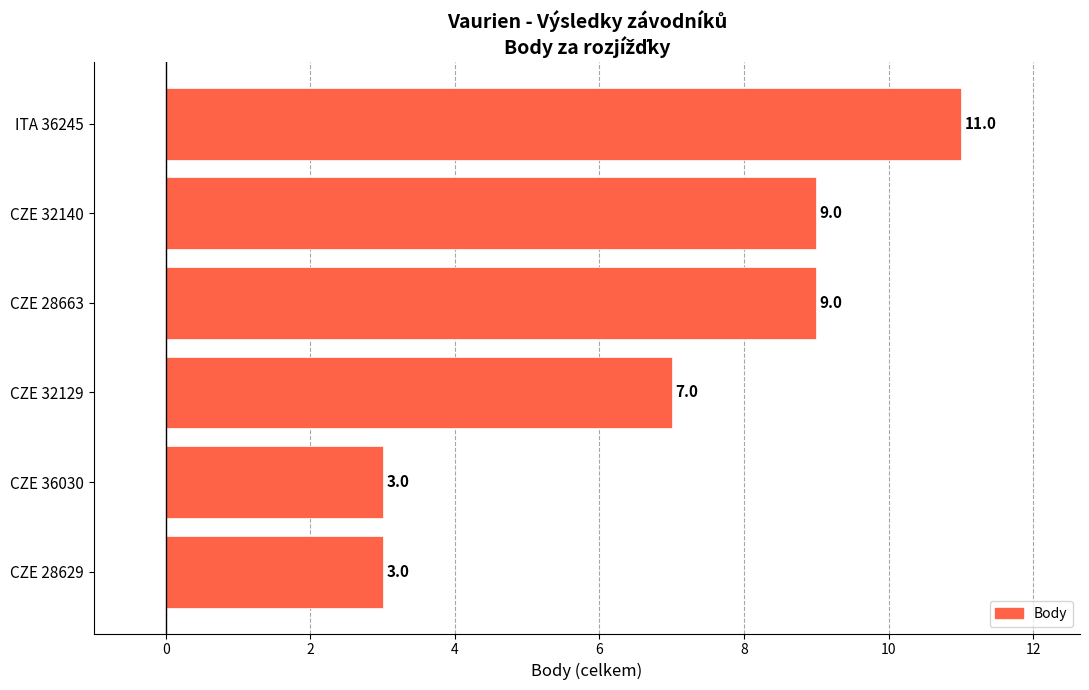

True or false: the data shows 9 at CZE 32140.

True